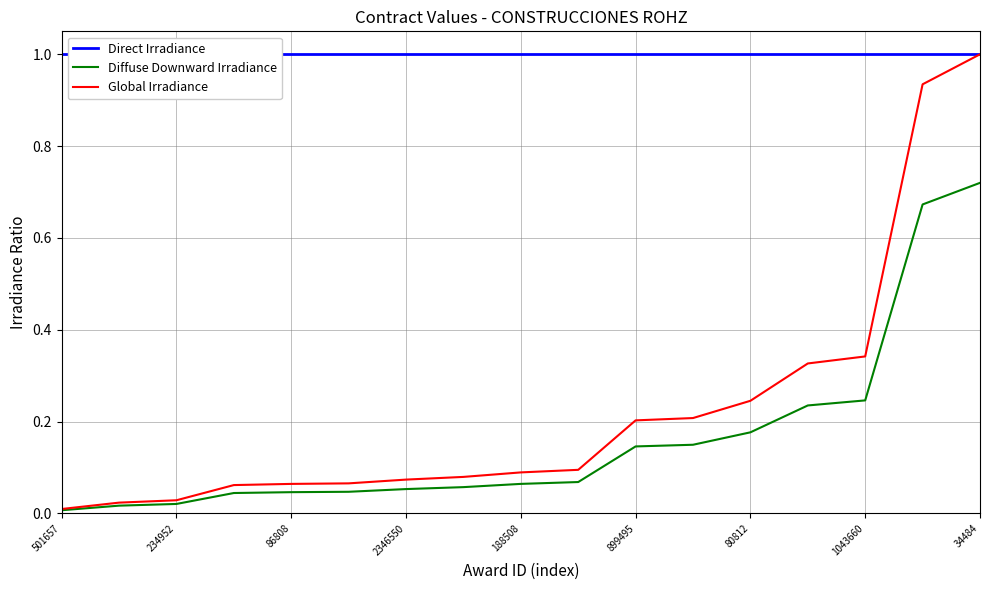

Which category has the highest value in the Direct Irradiance series?

501657